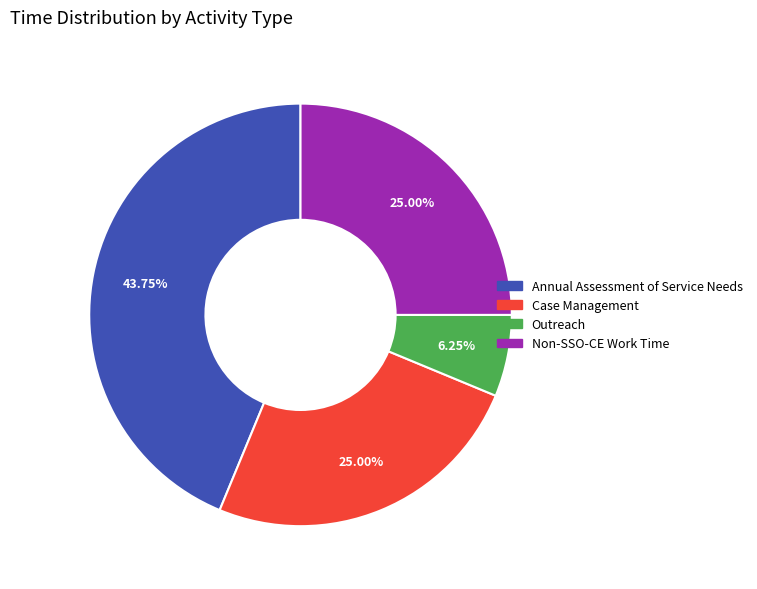

Does any single category account for the majority?

No